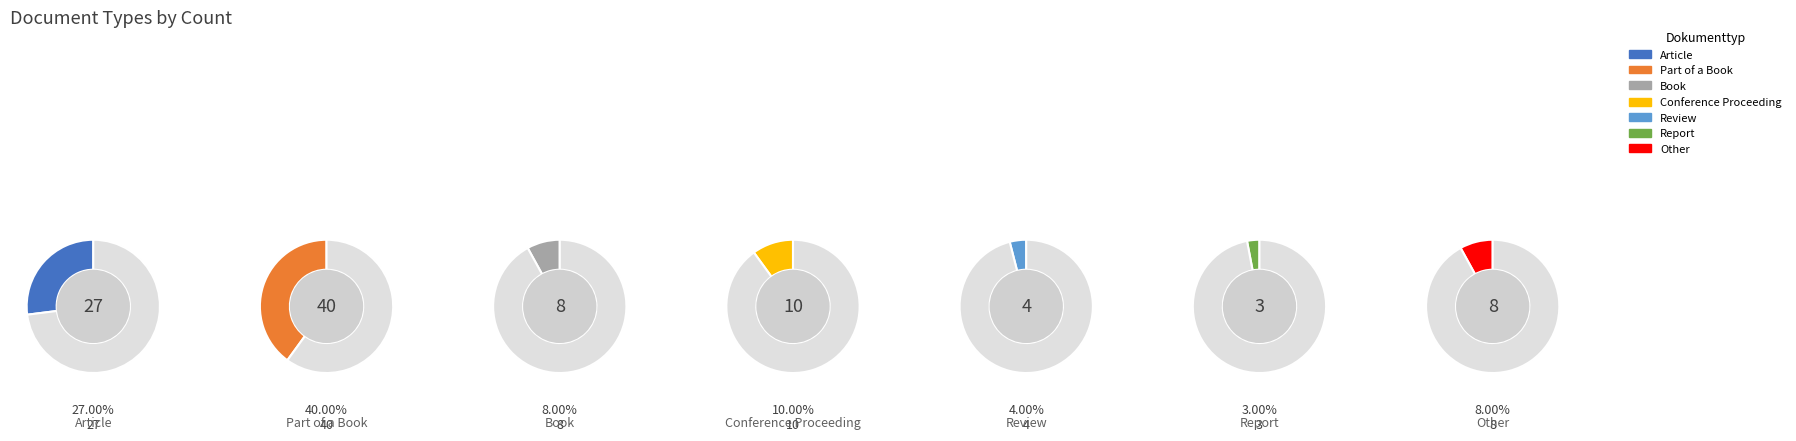

Is Other the majority of the pie?

No